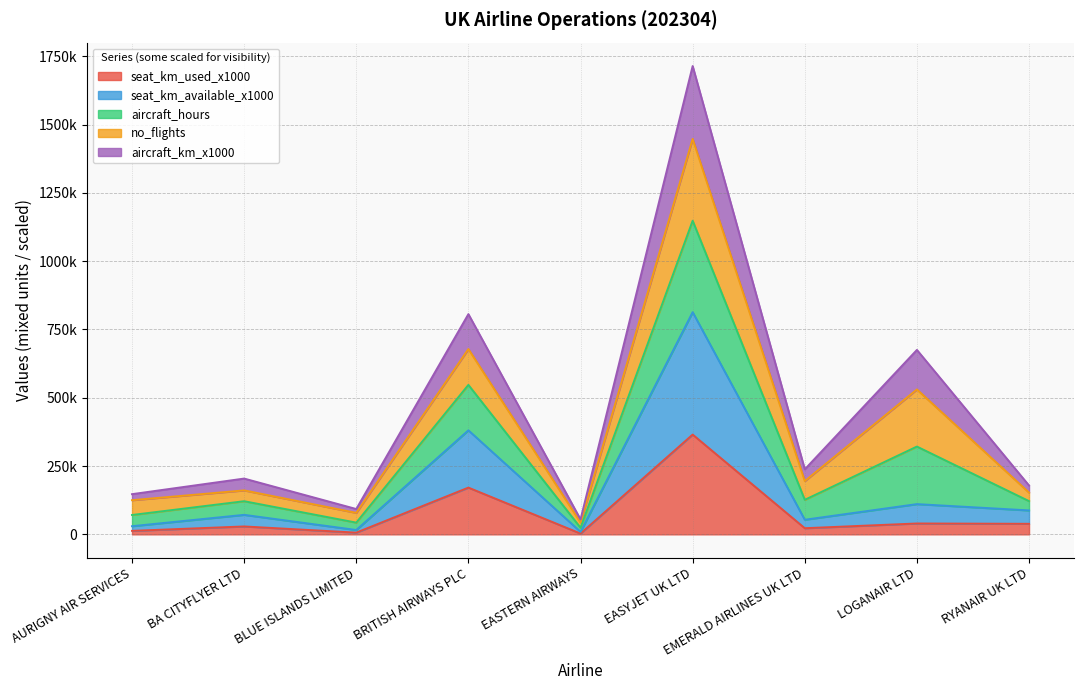

What are all the series names shown in the legend?

seat_km_used_x1000, seat_km_available_x1000, aircraft_hours, no_flights, aircraft_km_x1000